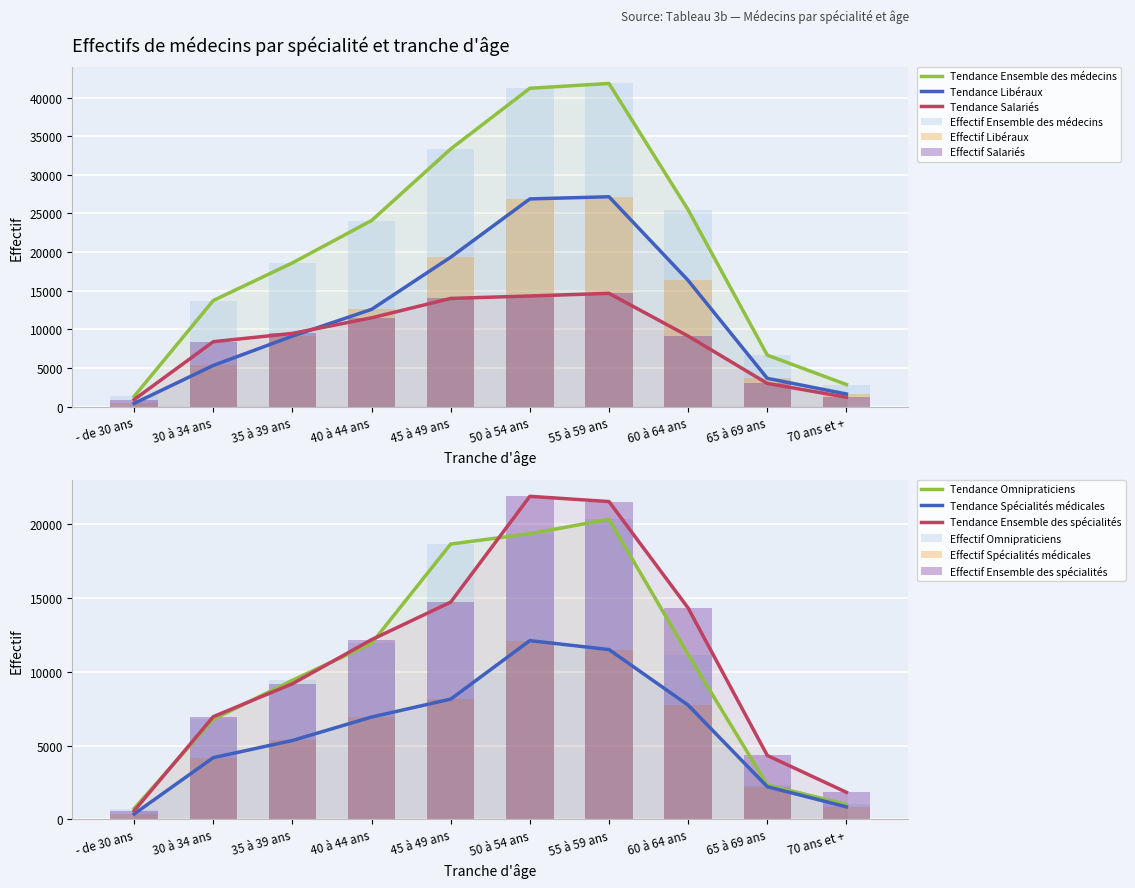

Between - de 30 ans and 70 ans et +, which is larger?

70 ans et +